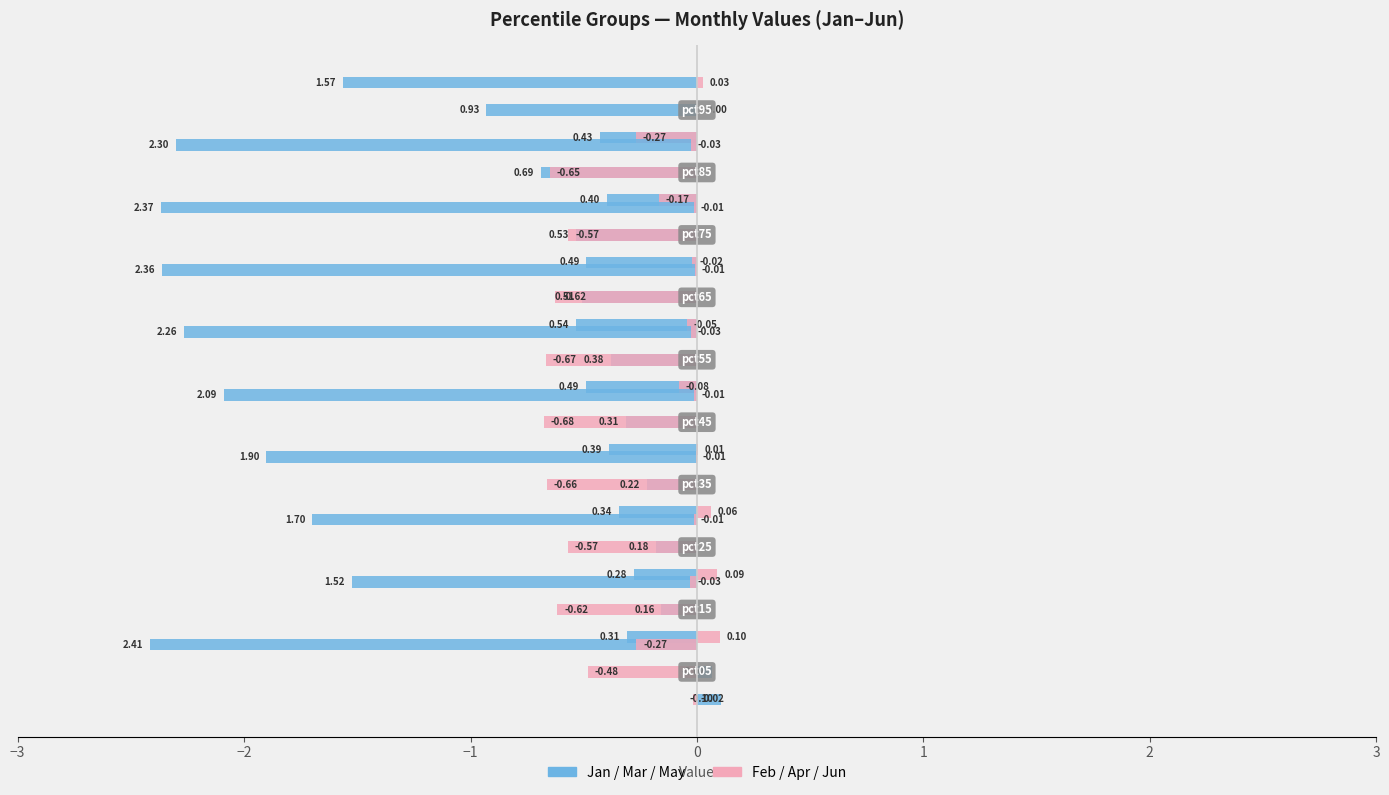

Reading left to right, transcribe all the data shown in this chart.

Jan: 0.1	-0.3	-0.3	-0.3	-0.4	-0.5	-0.5	-0.5	-0.4	-0.4
Feb: -0.0	0.1	0.1	0.1	0.0	-0.1	-0.0	-0.0	-0.2	-0.3
Mar: 0.1	-0.2	-0.2	-0.2	-0.3	-0.4	-0.5	-0.5	-0.7	-0.9
Apr: -0.5	-0.6	-0.6	-0.7	-0.7	-0.7	-0.6	-0.6	-0.7	-0.0
May: -2.4	-1.5	-1.7	-1.9	-2.1	-2.3	-2.4	-2.4	-2.3	-1.6
Jun: -0.3	-0.0	-0.0	-0.0	-0.0	-0.0	-0.0	-0.0	-0.0	0.0